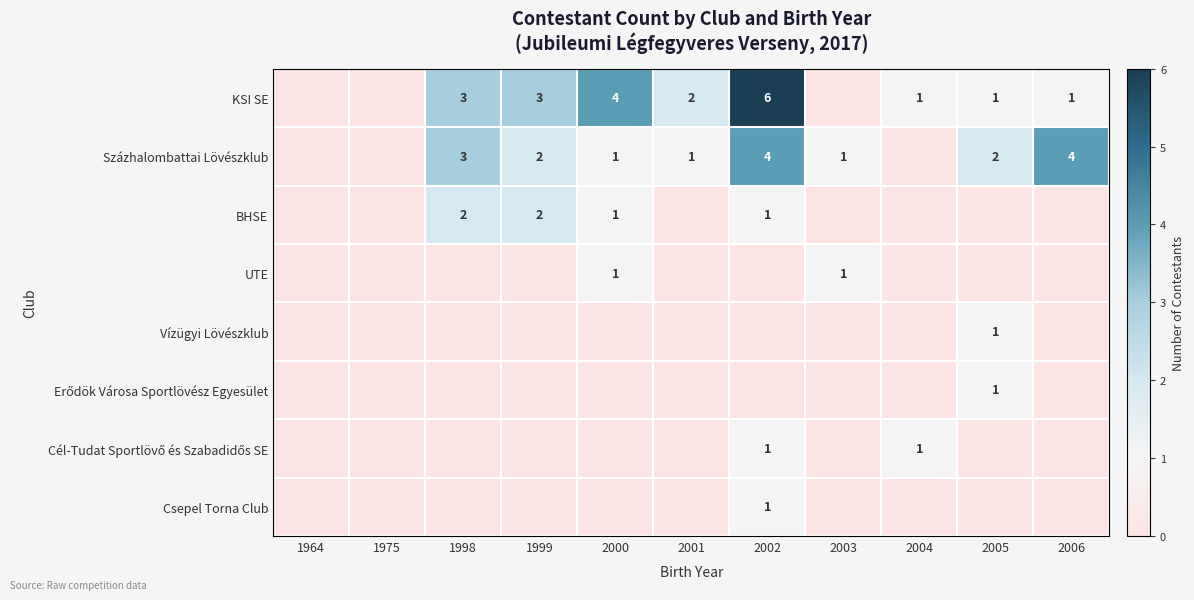

True or false: Százhalombattai Lövészklub has a value of 3 at 1998.

True